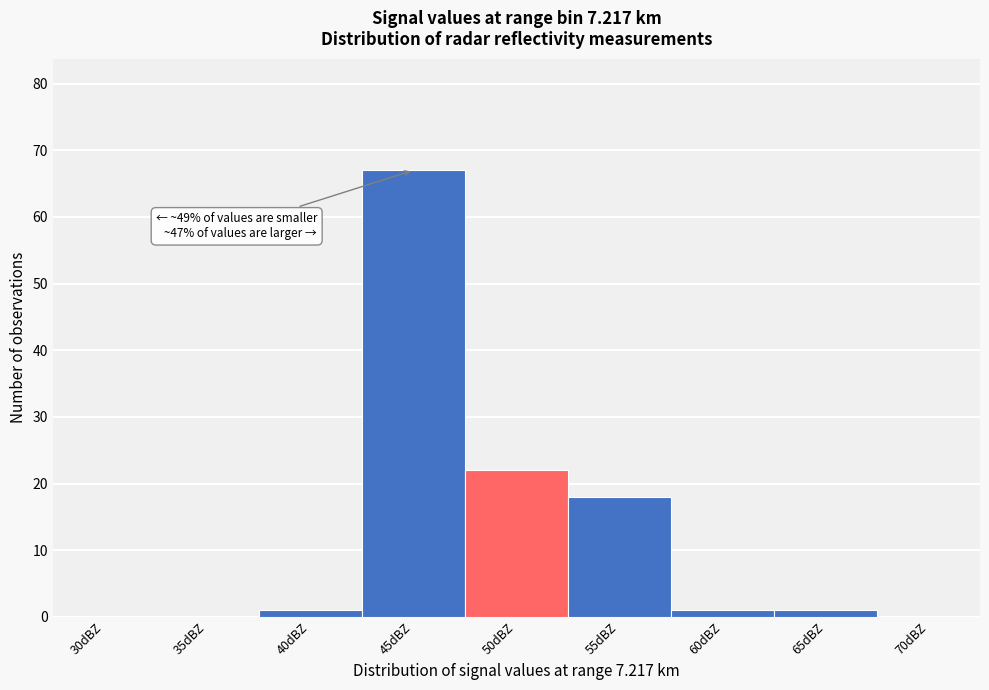

Reading left to right, extract all data points from this chart.

30dBZ=0	35dBZ=0	40dBZ=1	45dBZ=67	50dBZ=22	55dBZ=18	60dBZ=1	65dBZ=1	70dBZ=0